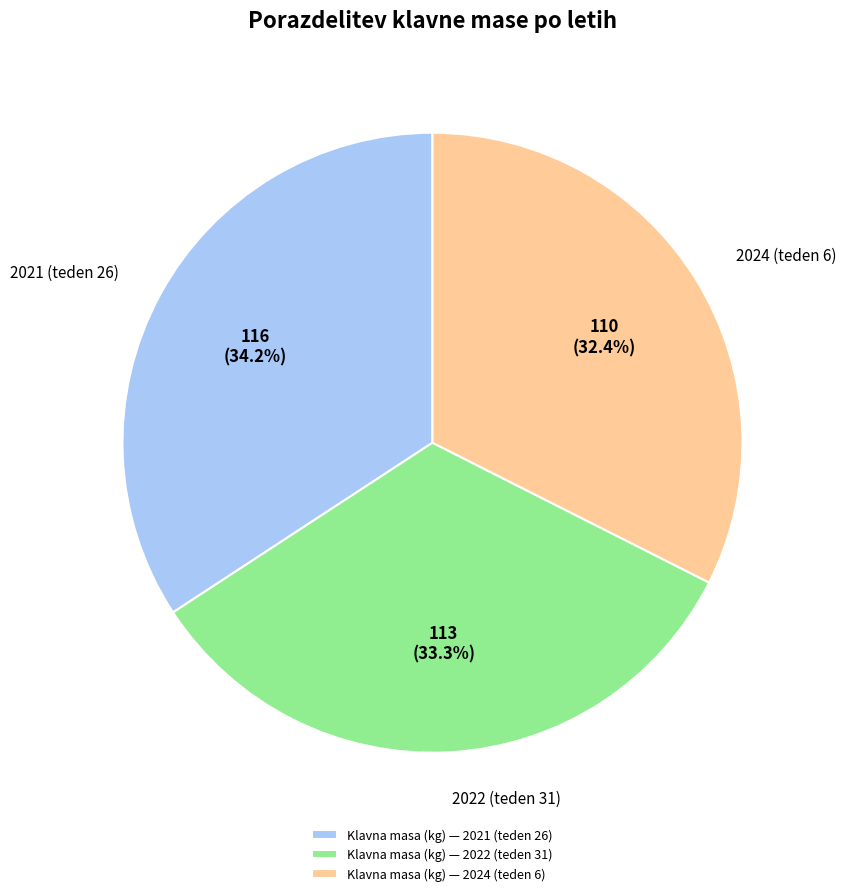

Which category has the biggest portion of the pie?

Klavna masa (kg) — 2021 (teden 26)